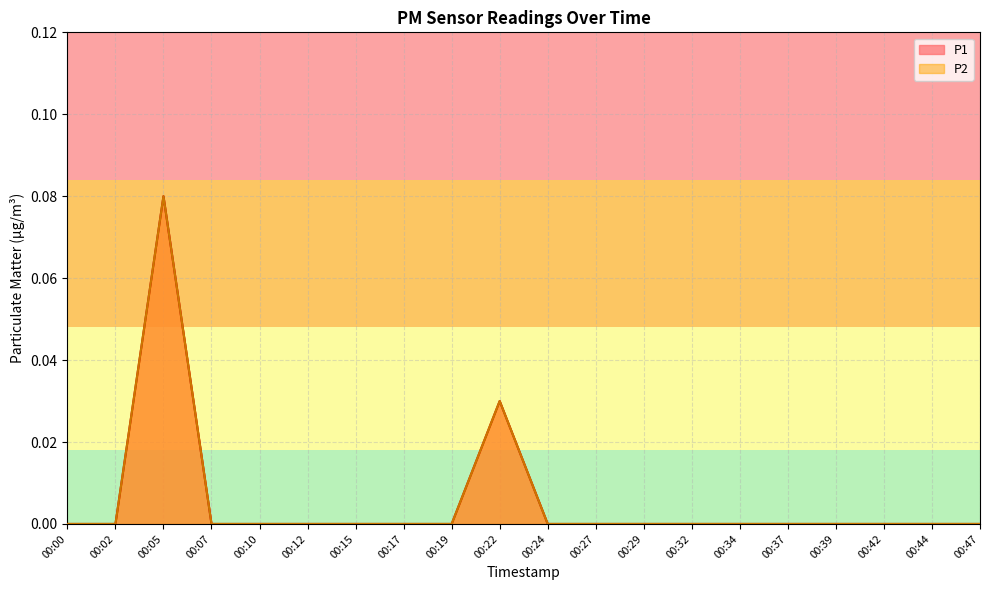

Reading left to right, what are all the values shown in this chart?

P1: 00:00=0.0	00:02=0.0	00:05=0.1	00:07=0.0	00:10=0.0	00:12=0.0	00:15=0.0	00:17=0.0	00:19=0.0	00:22=0.0	00:24=0.0	00:27=0.0	00:29=0.0	00:32=0.0	00:34=0.0	00:37=0.0	00:39=0.0	00:42=0.0	00:44=0.0	00:47=0.0
P2: 00:00=0.0	00:02=0.0	00:05=0.1	00:07=0.0	00:10=0.0	00:12=0.0	00:15=0.0	00:17=0.0	00:19=0.0	00:22=0.0	00:24=0.0	00:27=0.0	00:29=0.0	00:32=0.0	00:34=0.0	00:37=0.0	00:39=0.0	00:42=0.0	00:44=0.0	00:47=0.0